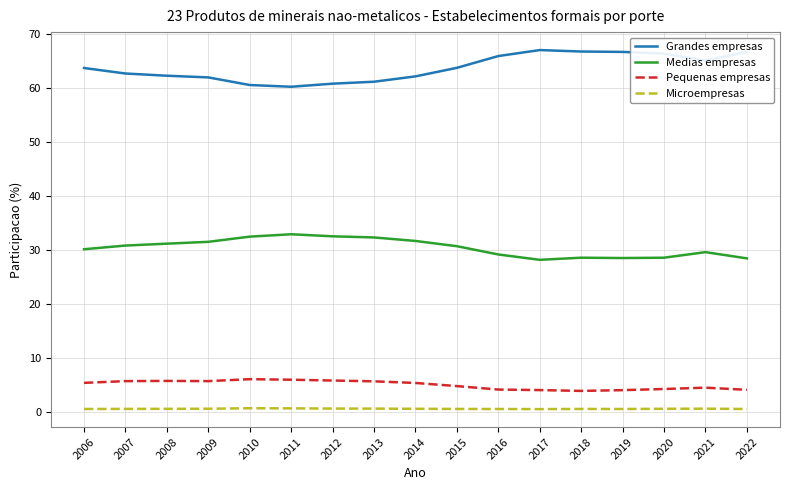

What is the difference between the second highest and second lowest values in the Microempresas series?

0.1